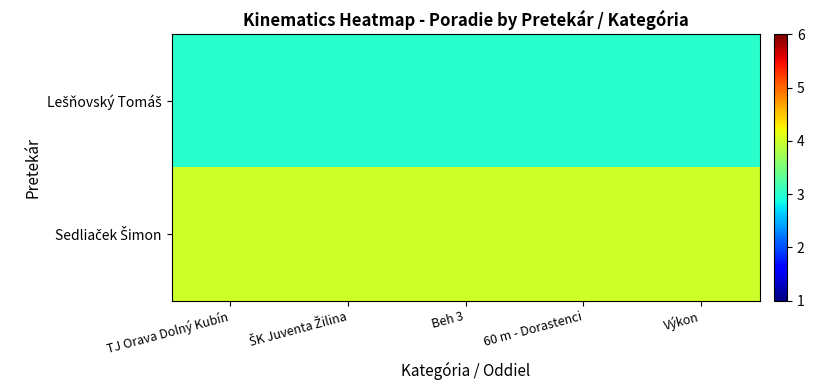

At which category is the sum across all series the highest?

TJ Orava Dolný Kubín